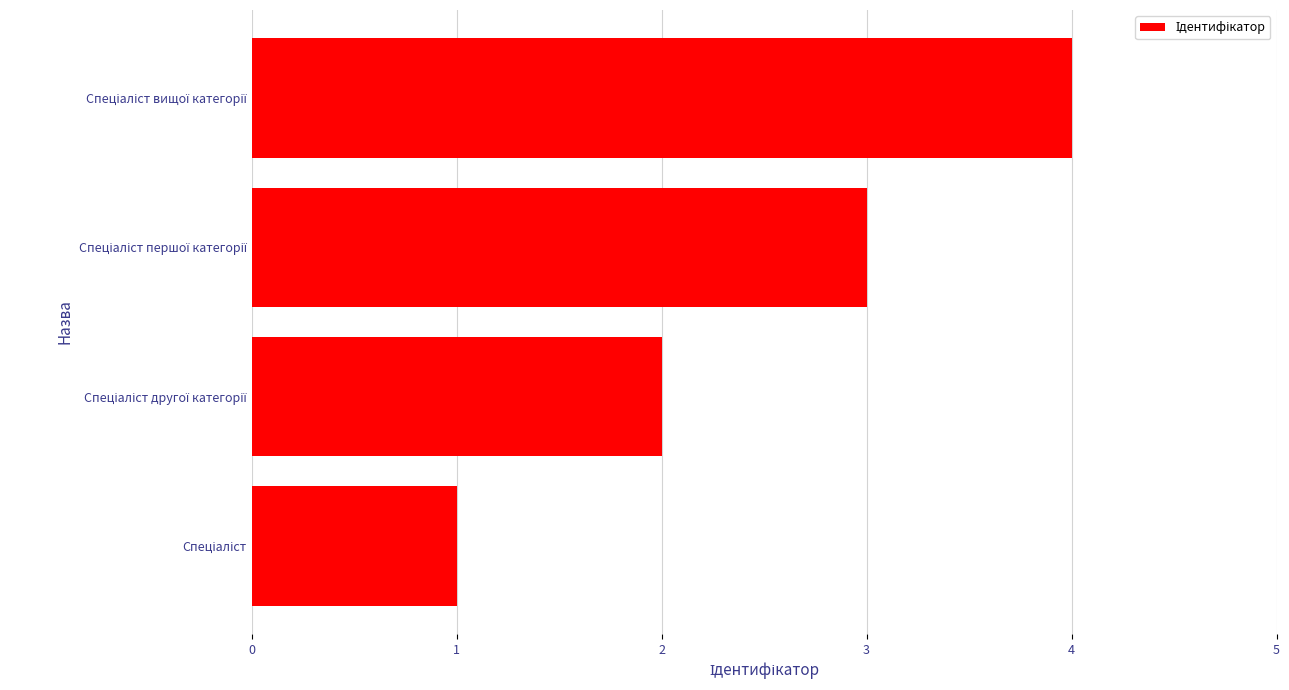

What is the difference between the maximum and minimum values?

3